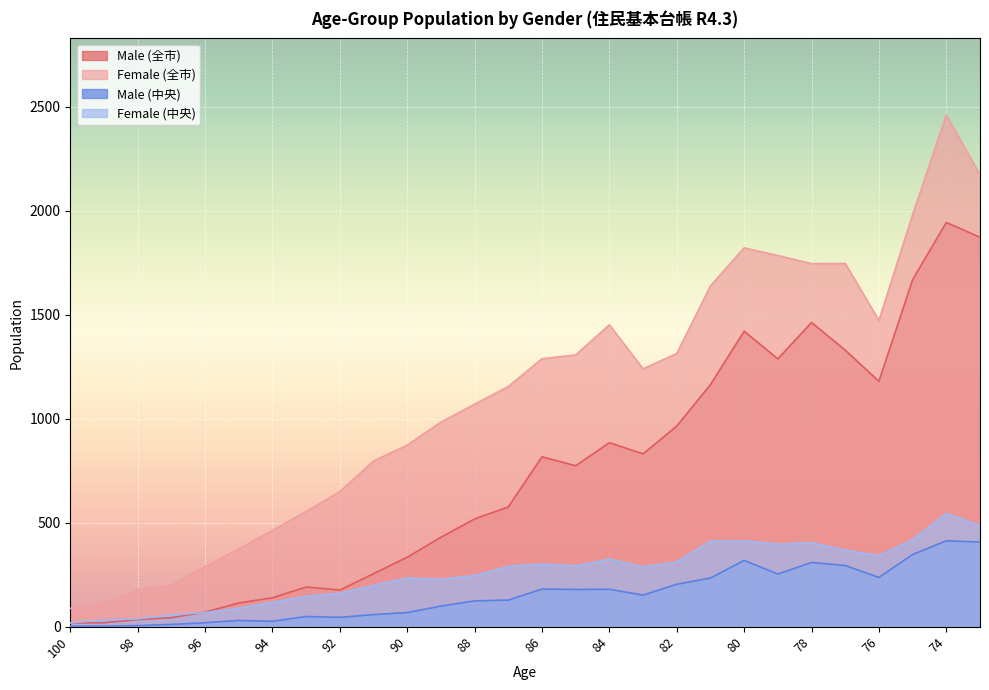

How many data points does each series have?

28